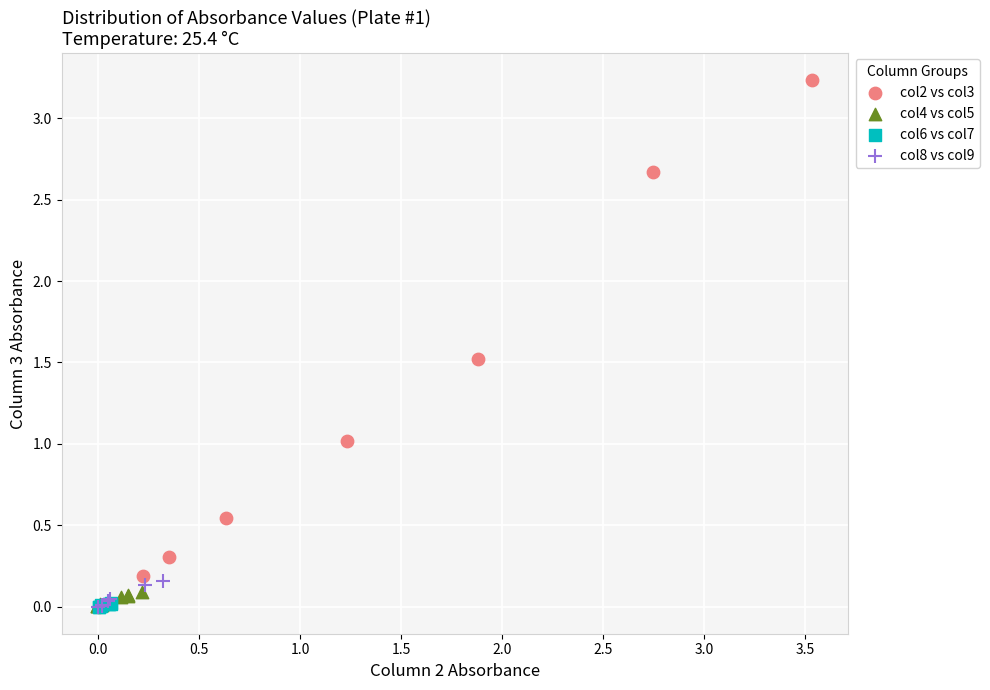

Which series contains the highest Y value?

col2 vs col3